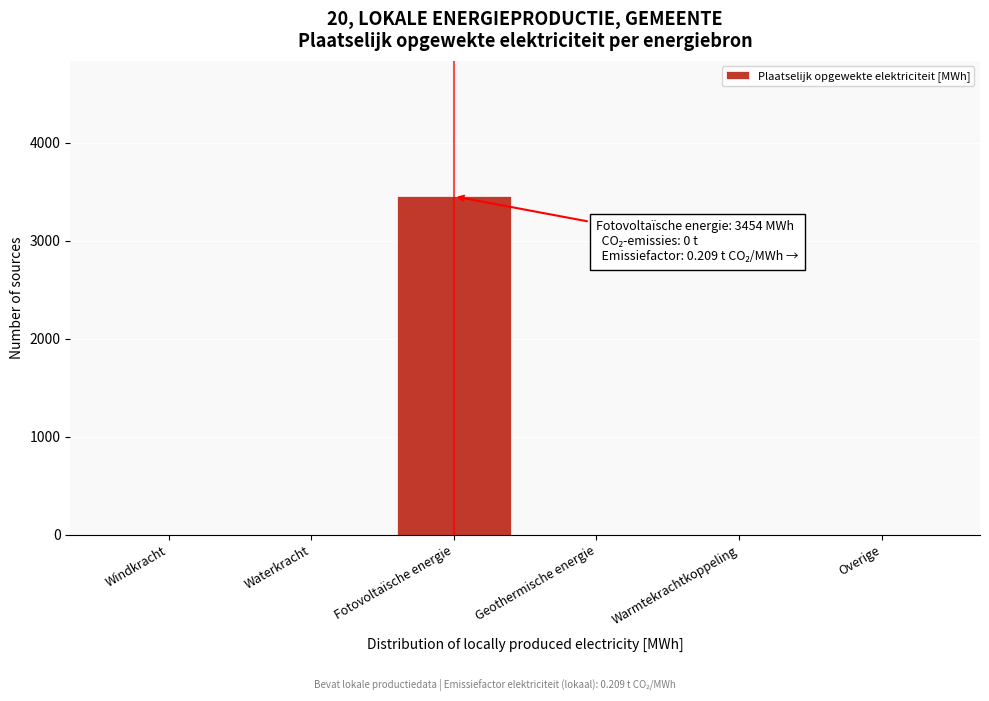

Reading left to right, what are all the values shown in this chart?

Windkracht=0.0	Waterkracht=0.0	Fotovoltaïsche energie=3454.2	Geothermische energie=0.0	Warmtekrachtkoppeling=0.0	Overige=0.0